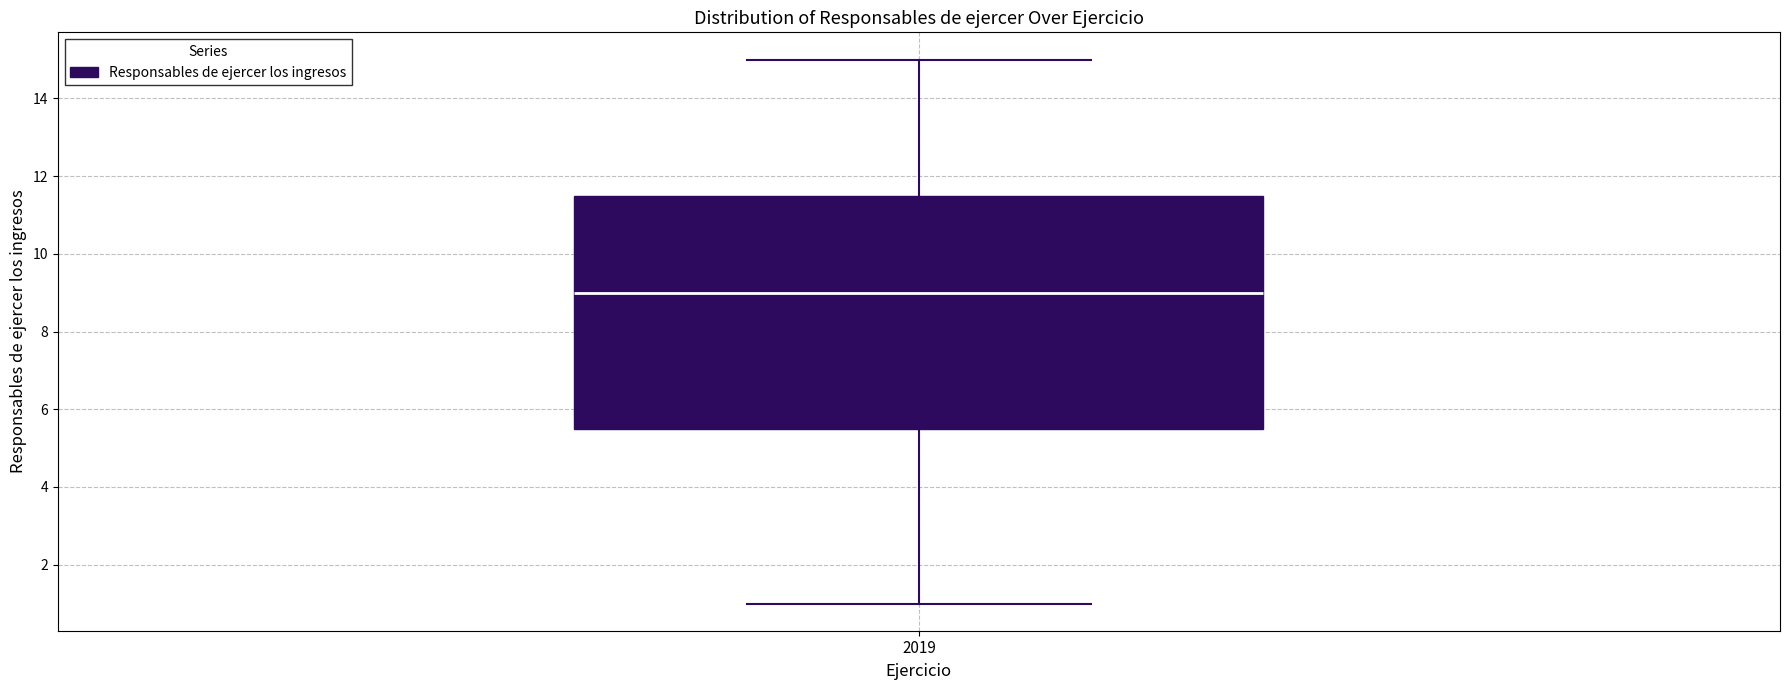

Where is the upper edge of the box at x = 2019 on the y-axis? The values are not printed on the chart, so give them approximately, as read against the axis.

11.6